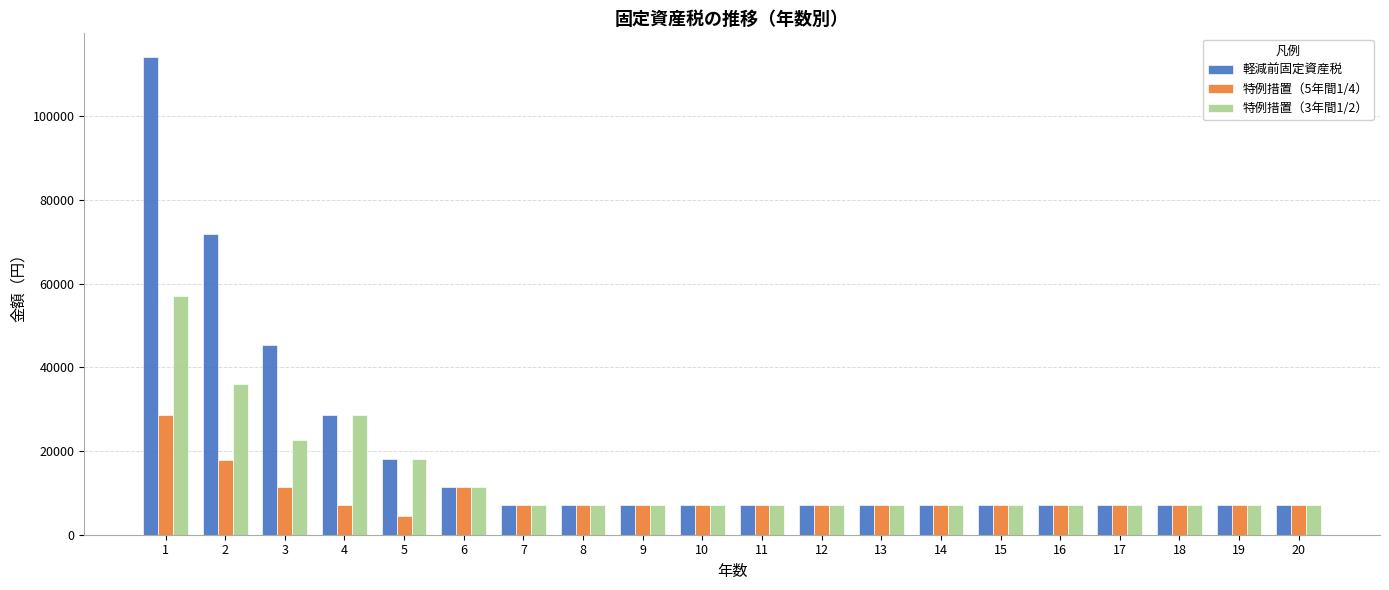

What value does the 特例措置（5年間1/4） series have at 13, to the nearest 10?

7000